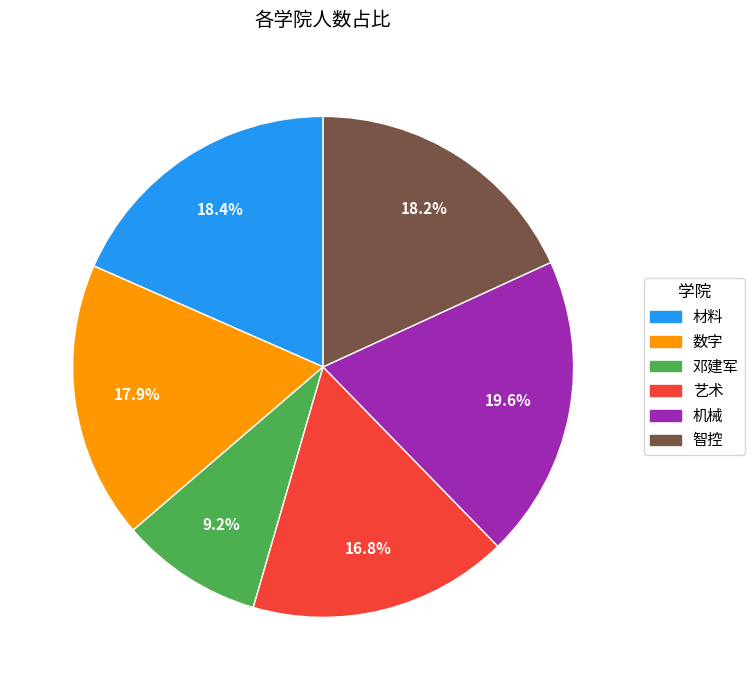

To the nearest percent, what percentage of the pie is 机械?

20%